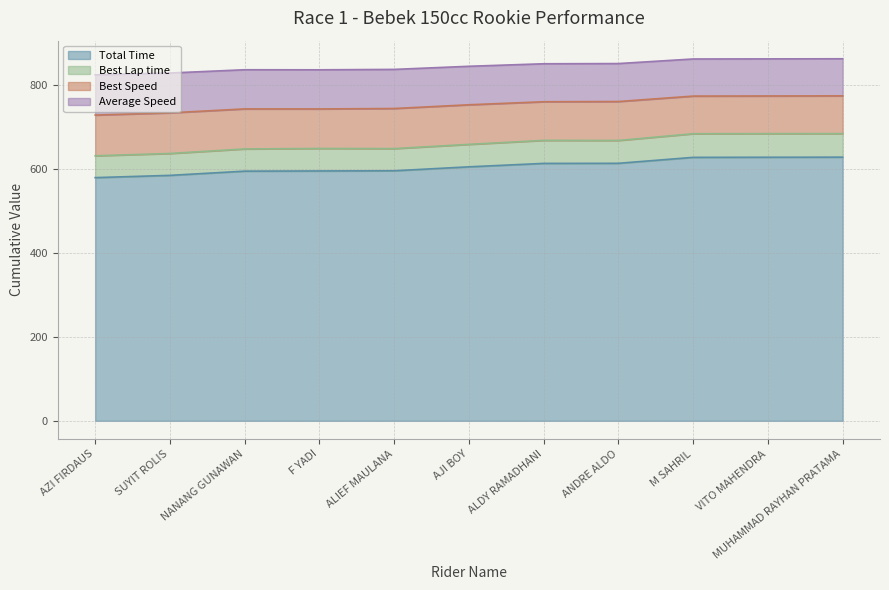

Is it true that Average Speed equals 844.2 at AJI BOY?

True